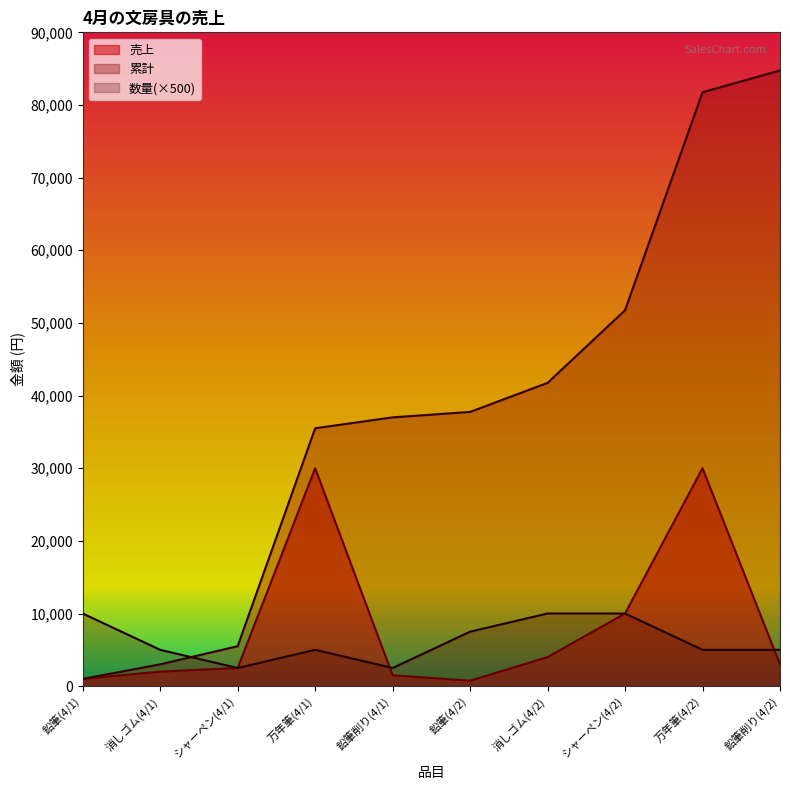

Where do 売上 and 数量 first cross each other?

万年筆(4/1) and 鉛筆削り(4/1)